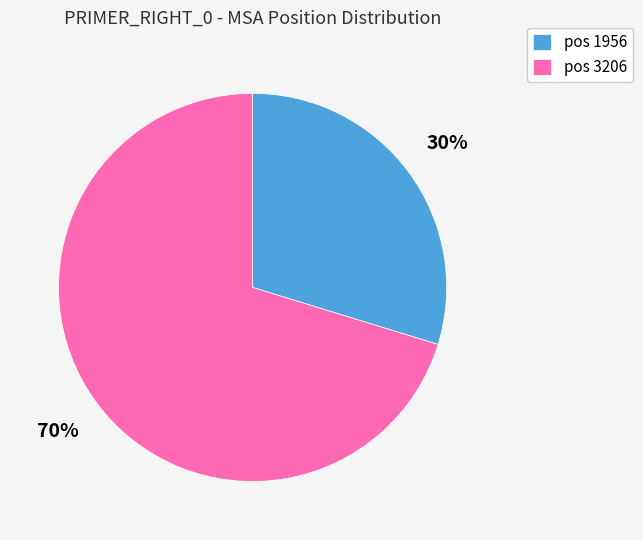

What percentage is the pos 1956 slice, to the nearest percent?

30%